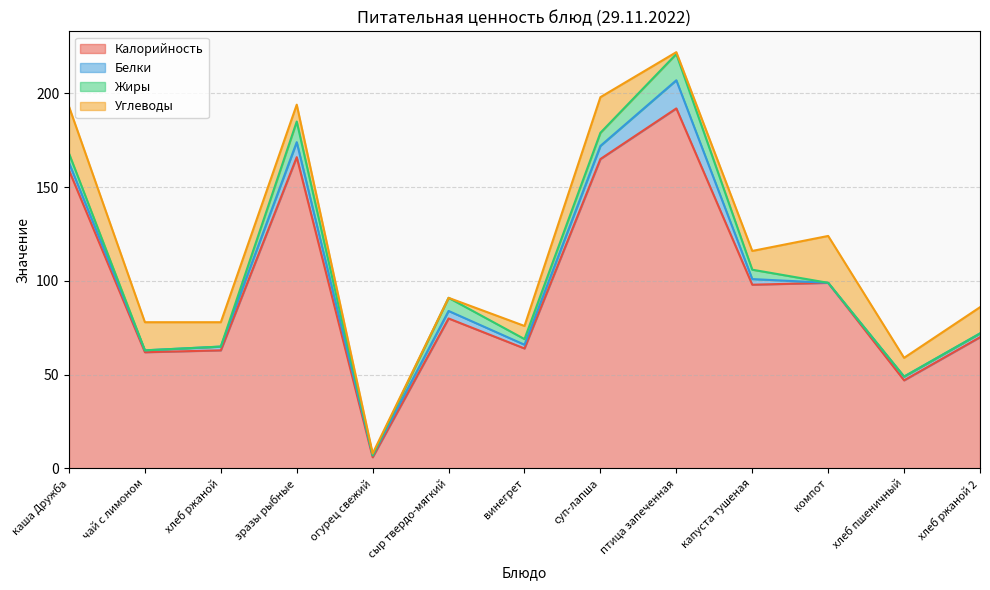

Where does the Белки series first go above 2?

каша Дружба